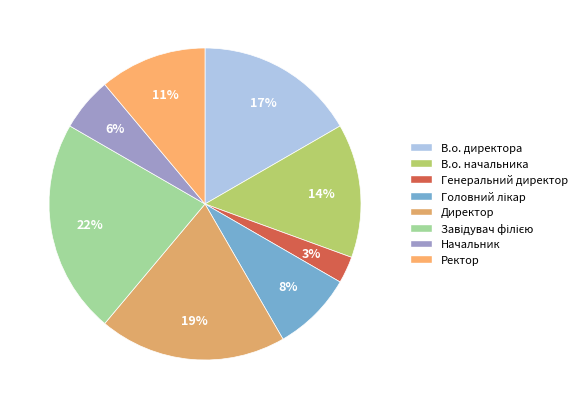

Count the number of slices in the pie.

8